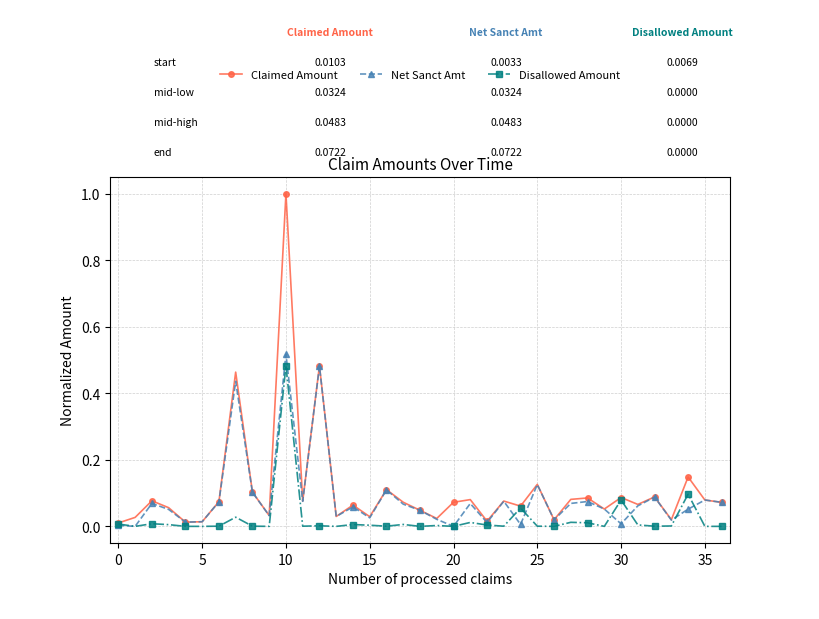

How many categories are shown in the chart?

37